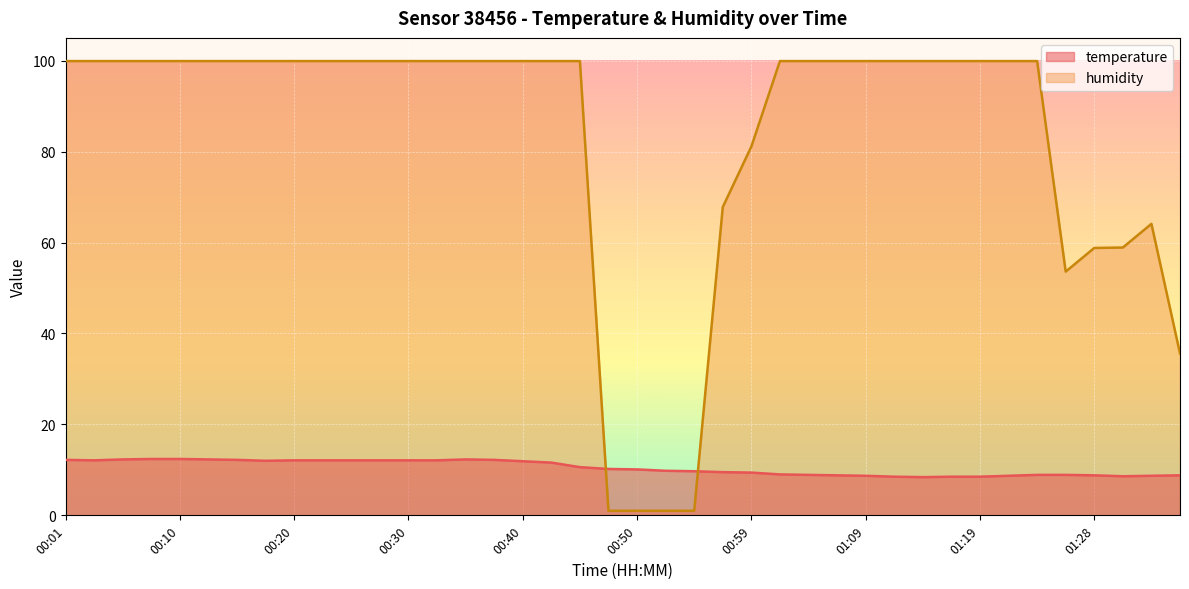

The value of humidity at 00:15 is 99.9. True or false?

True